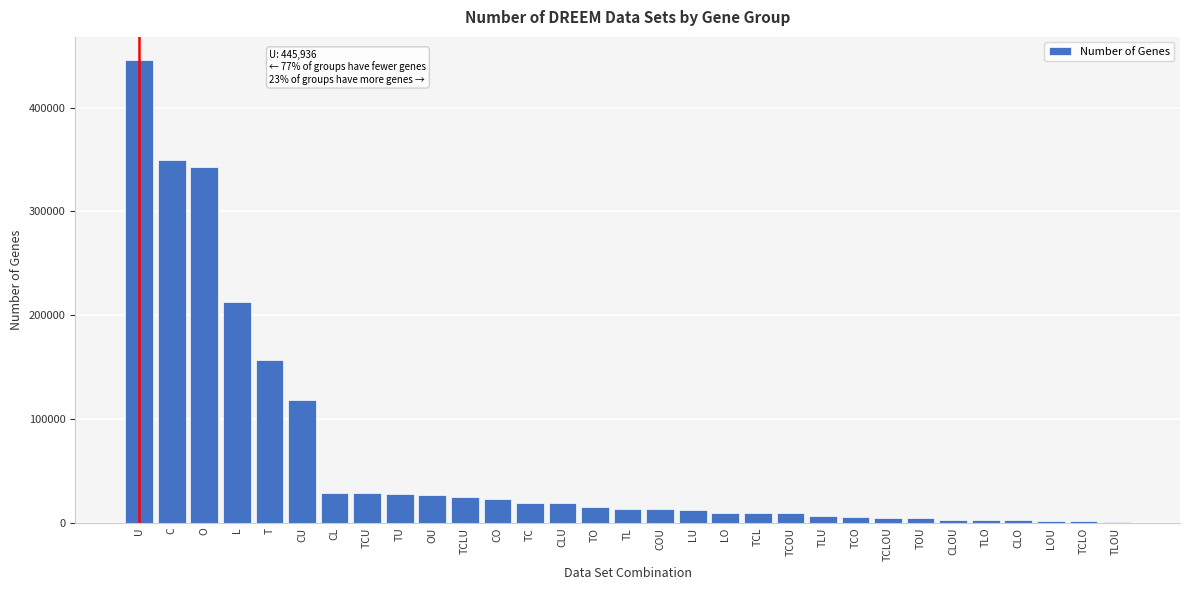

What is the sum of the values at CLU and TL?

32121